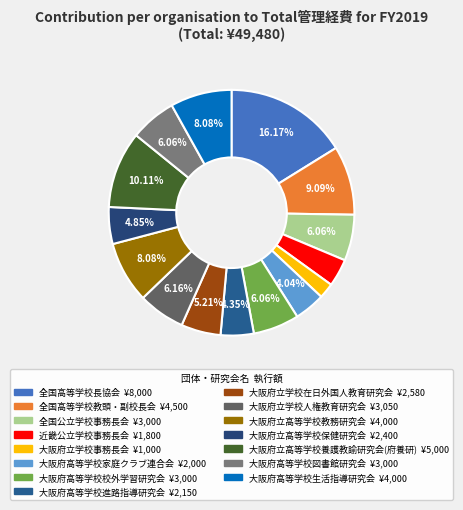

Which category has the biggest portion of the pie?

全国高等学校長協会